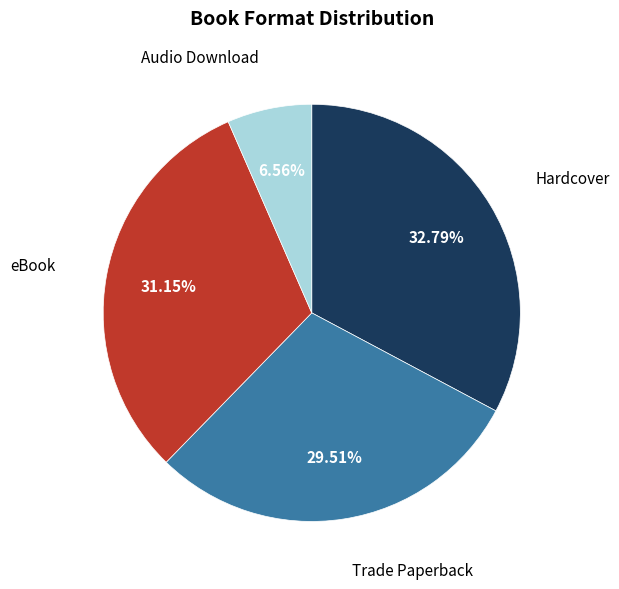

Rank the categories by value from highest to lowest.

Hardcover, eBook, Trade Paperback, Audio Download